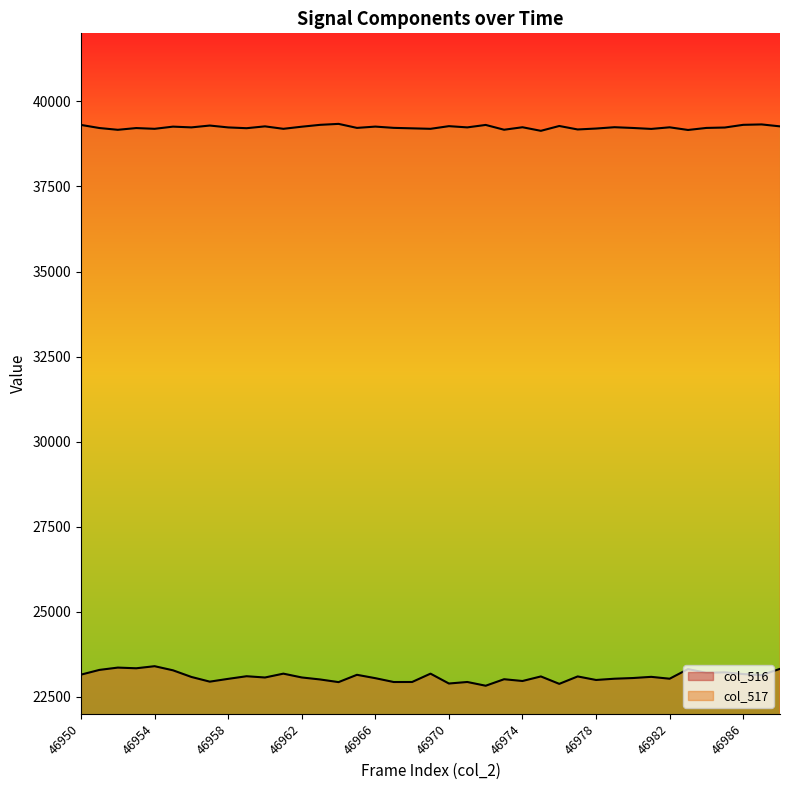

In col_517, how many points are higher than both neighbors (excluding endpoints)?

13